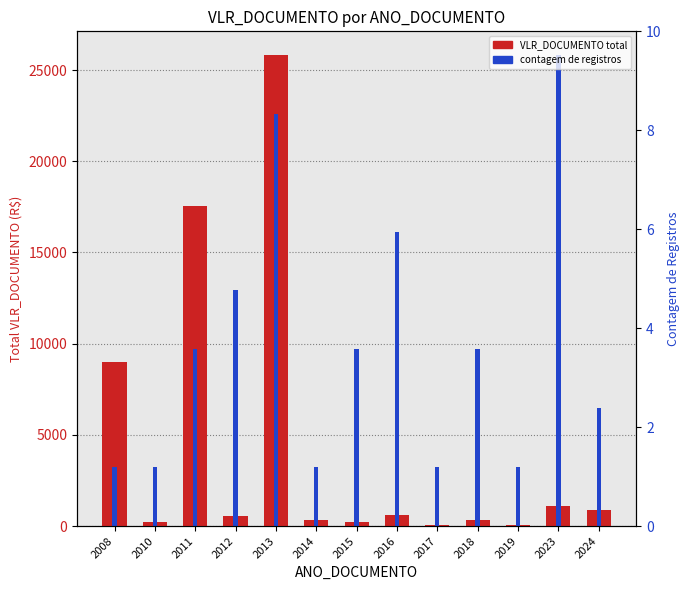

Are the bars grouped side by side (vs. stacked)?

Yes